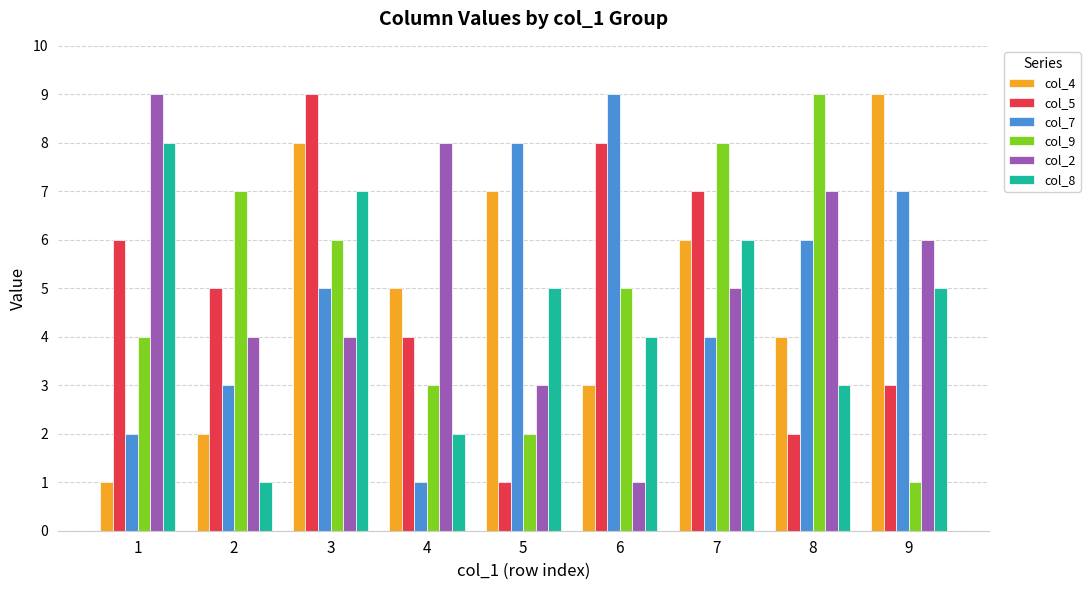

Is it true that col_8 equals 1 at 6?

False